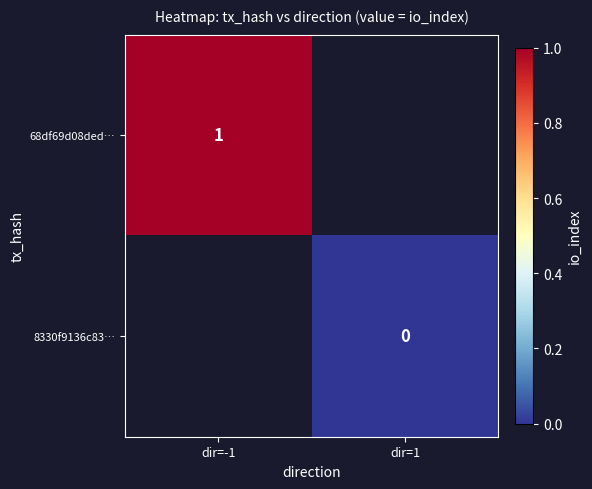

Is it true that 68df69d08ded… equals 1 at dir=-1?

True